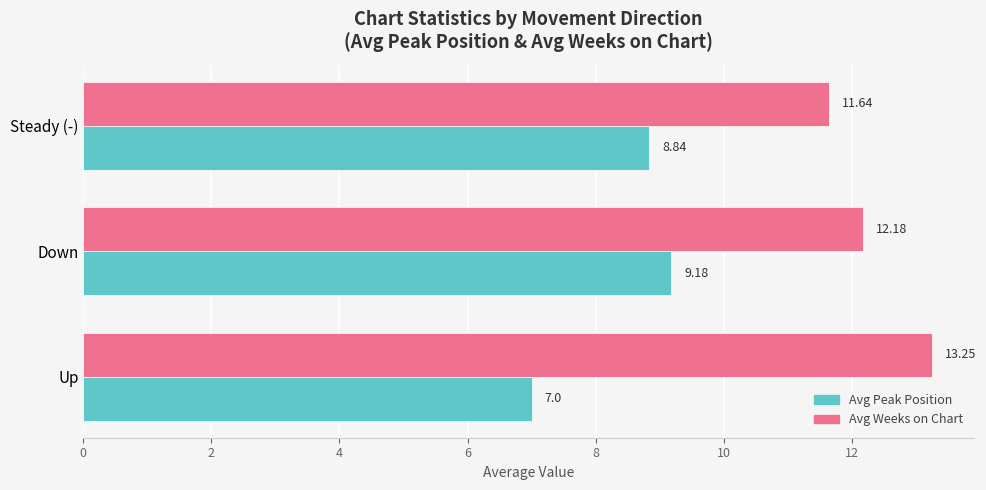

Which series has the widest spread of values?

Avg Peak Position